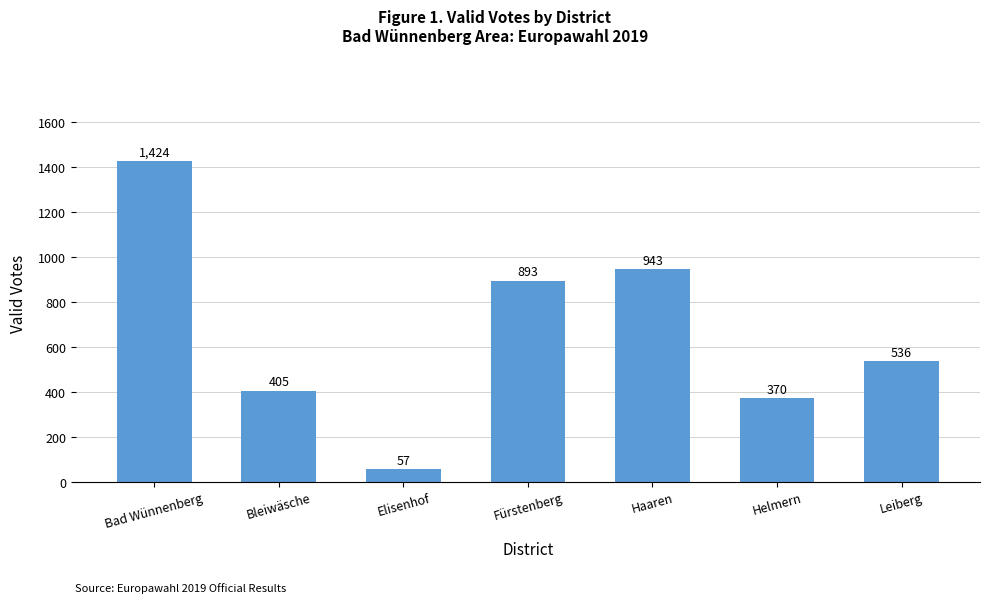

Reading left to right, extract all data points from this chart.

1424	405	57	893	943	370	536